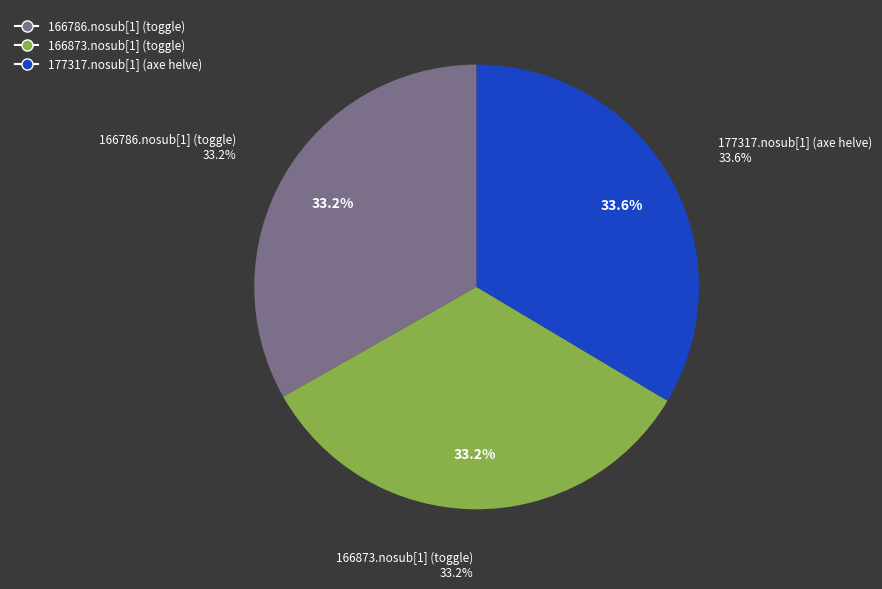

Is 166873.nosub[1] (toggle) the majority of the pie?

No